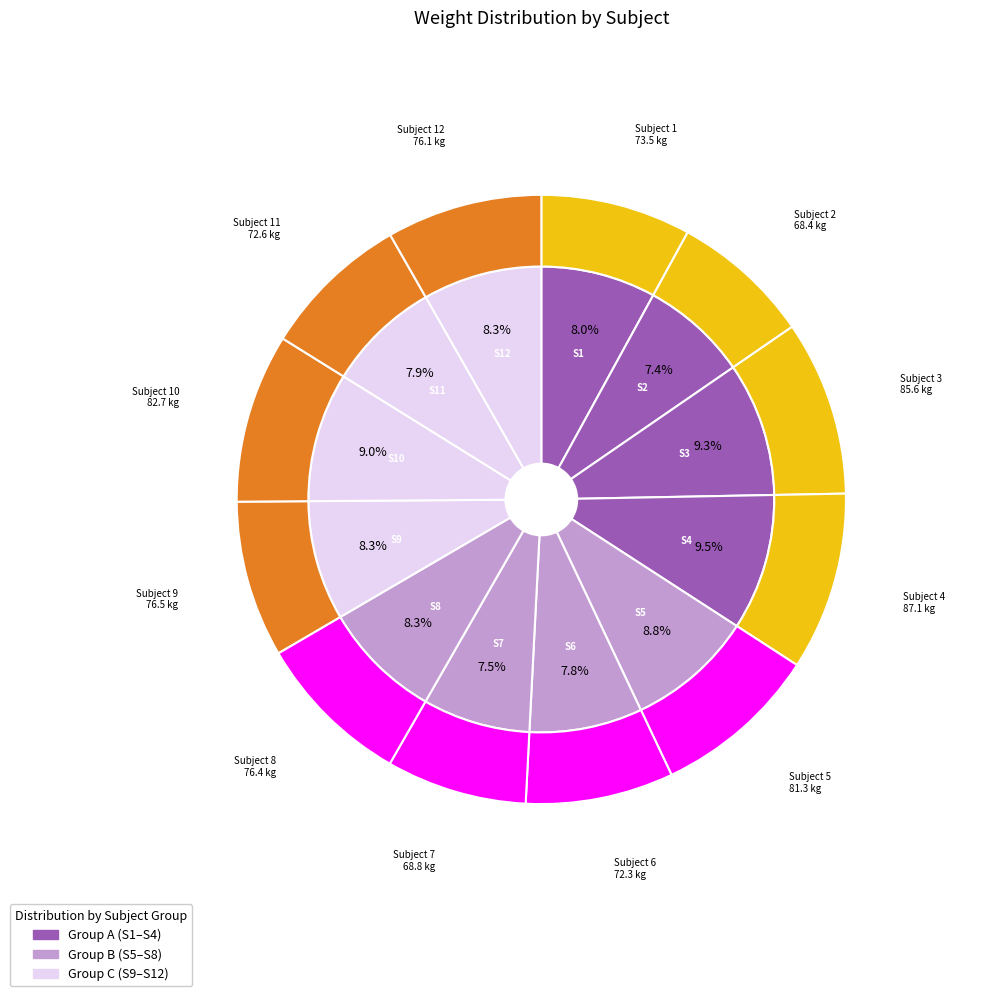

What percentage is the 12 slice, to the nearest percent?

8%